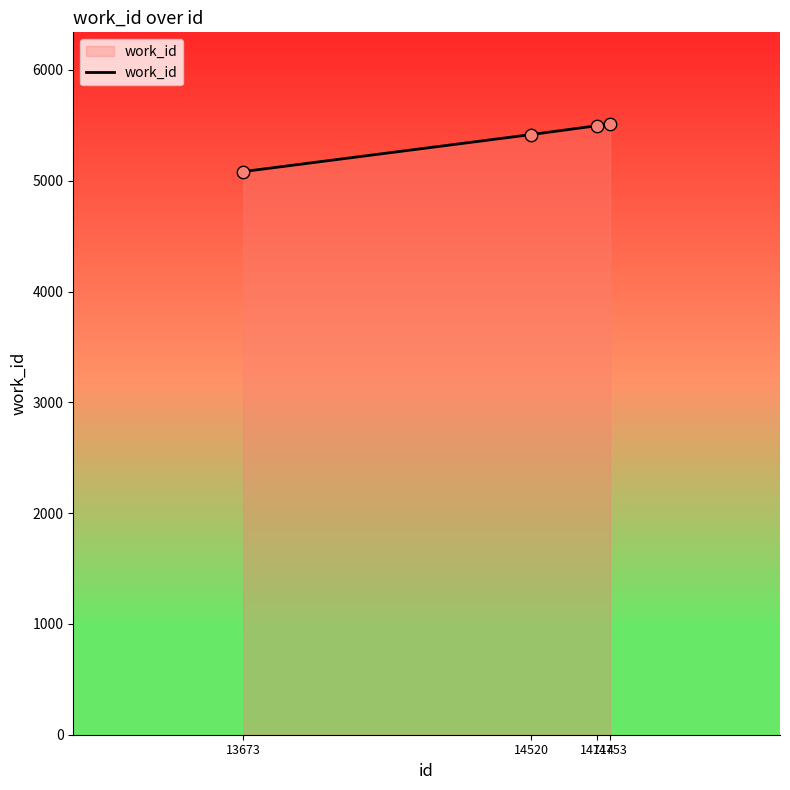

What is the greatest value displayed?

5513